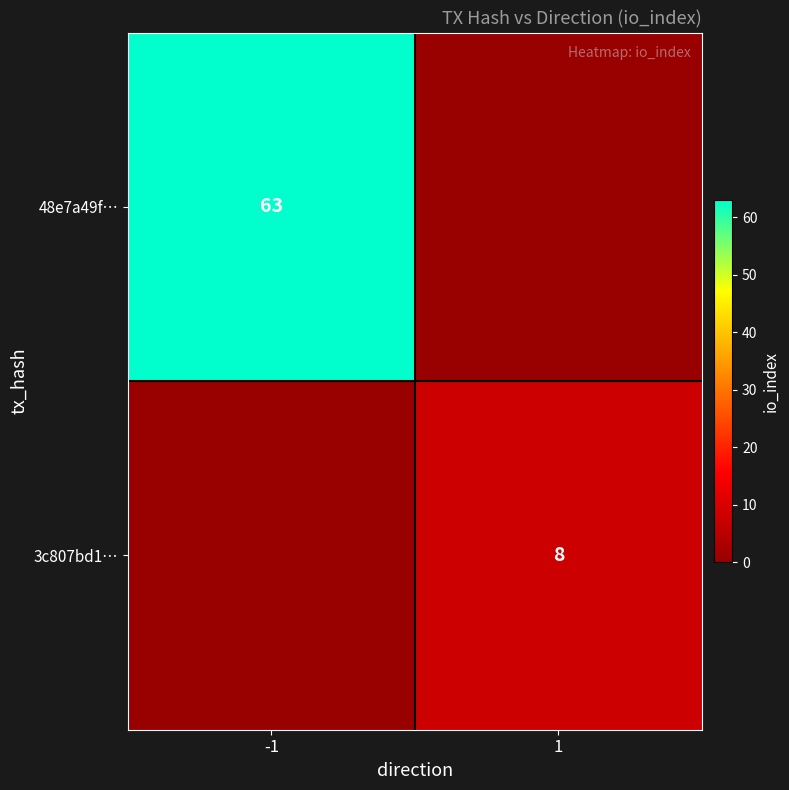

True or false: 3c807bd1… has a value of 8 at 1.

True